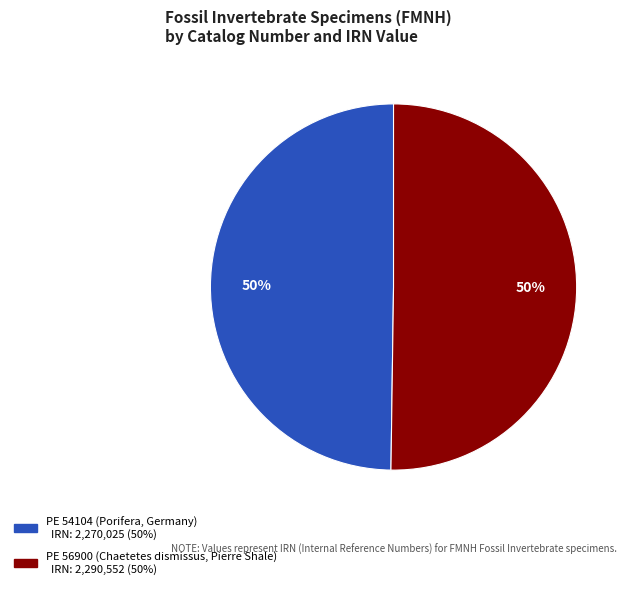

Combined, do PE 56900 (Chaetetes dismissus, Pierre Shale) and PE 54104 (Porifera, Germany) account for over 50%?

Yes